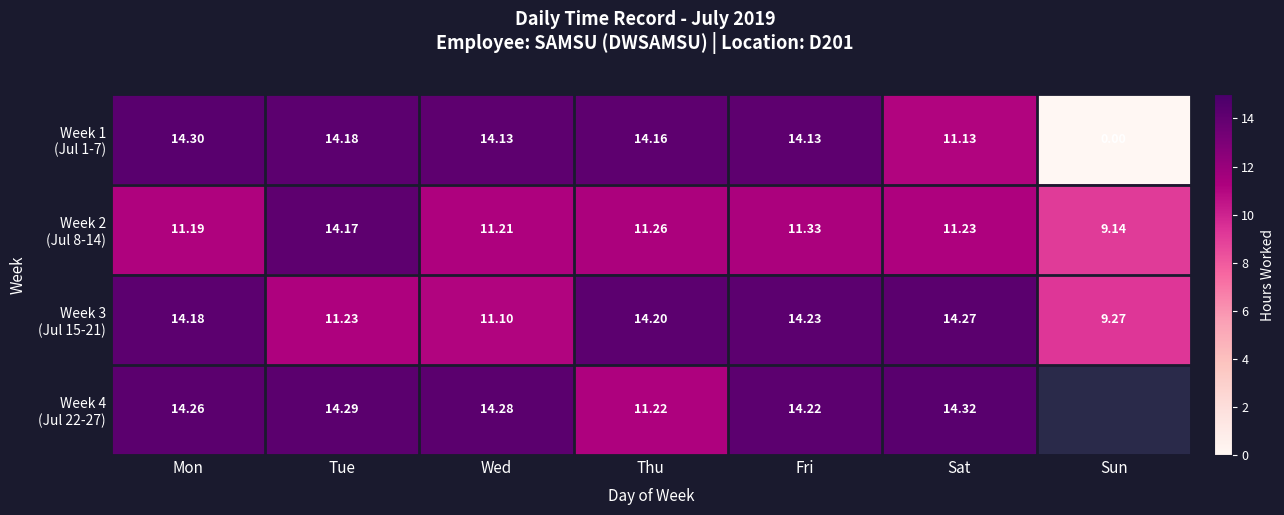

Between Wed and Fri, which series saw the biggest shift?

Week 3 (Jul 15-21)